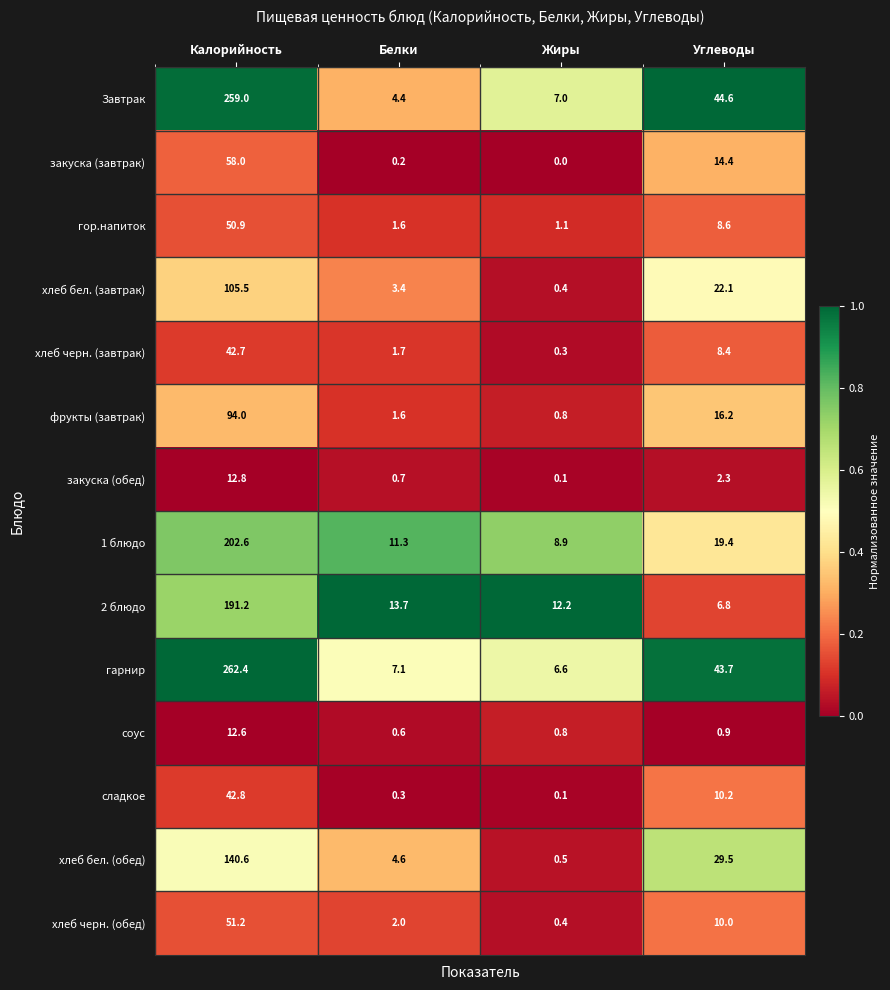

At which category does the chart reach its minimum across all series?

Жиры